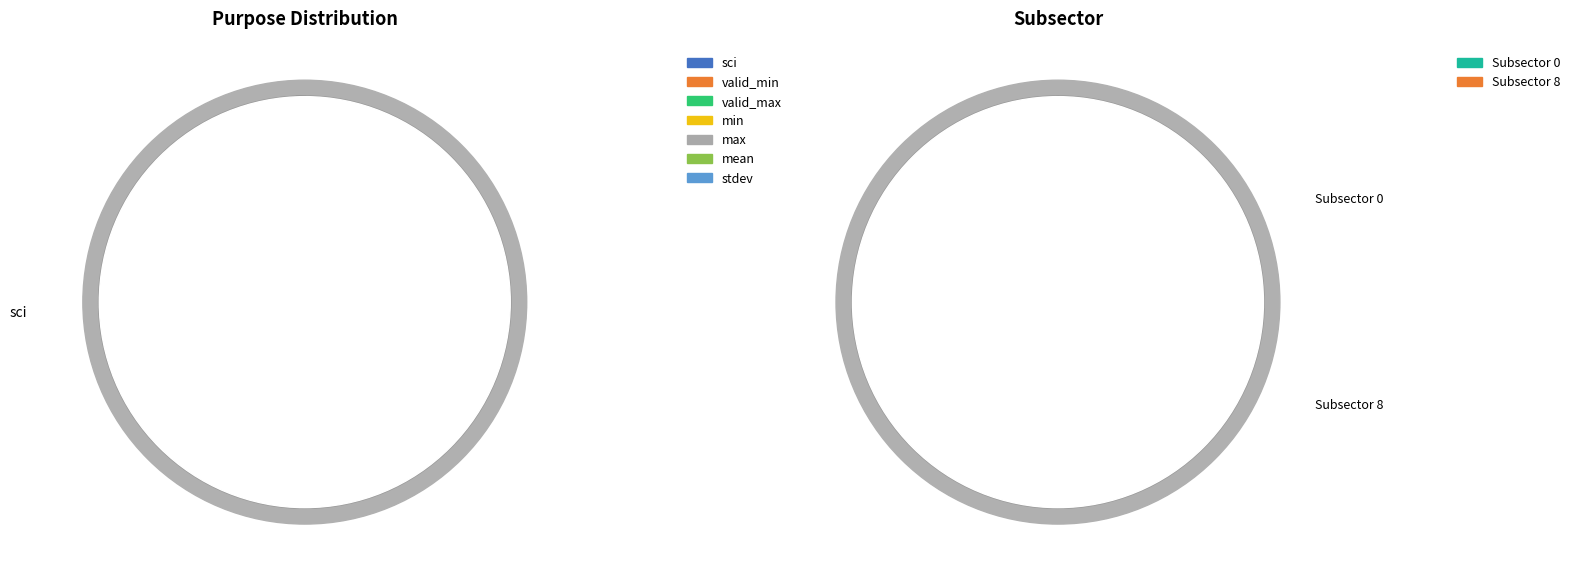

What is the largest slice in the pie chart?

sci